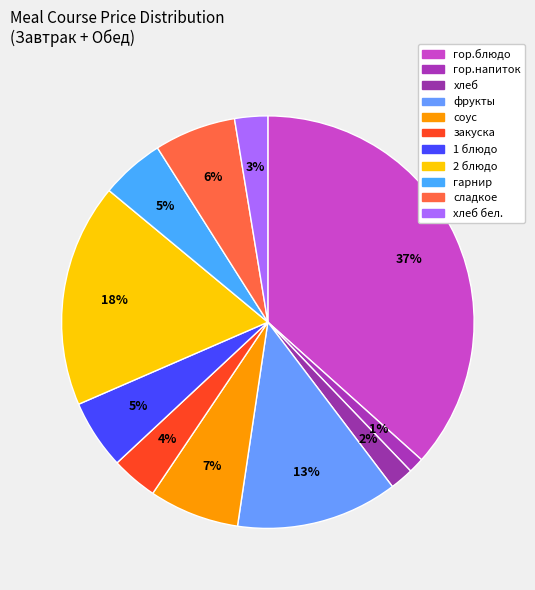

Which category has the smallest portion of the pie?

гор.напиток